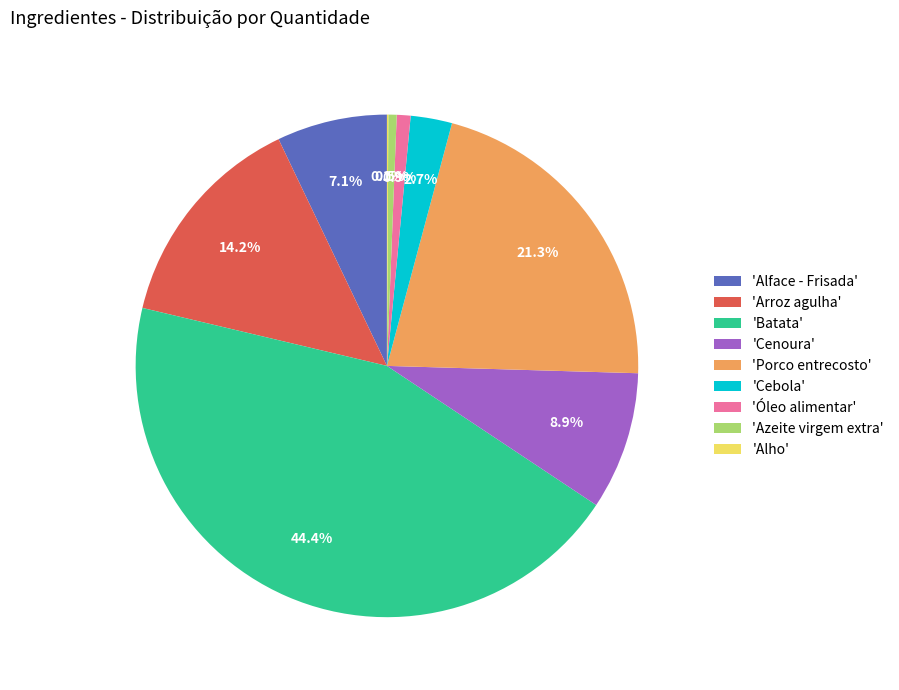

To the nearest percent, what is the difference between the largest and smallest slice percentages?

44%